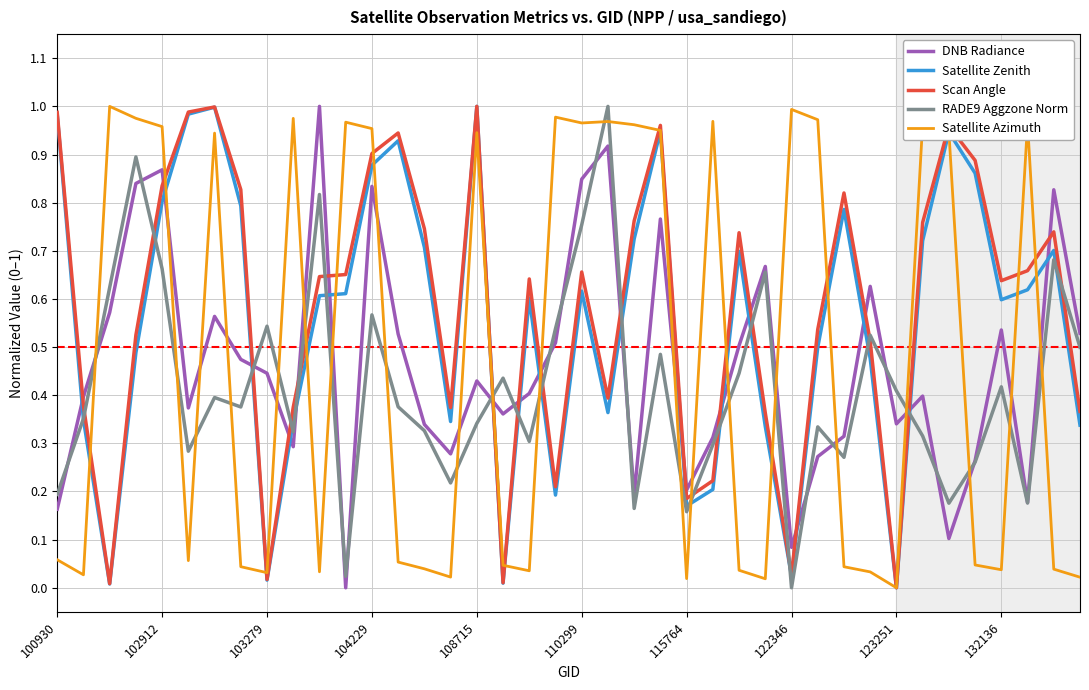

True or false: Scan Angle and RADE9 Aggzone Norm cross at least once.

True